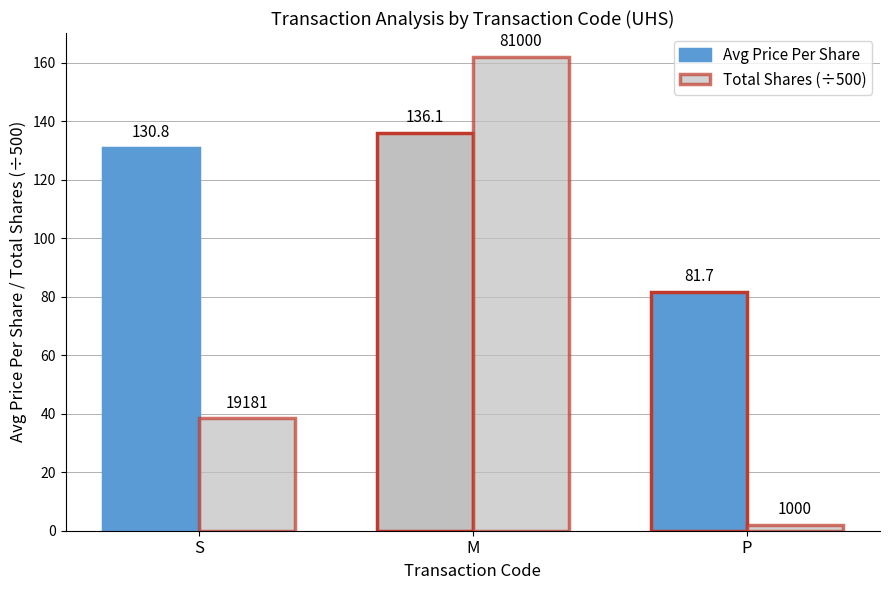

What value does the Avg Price Per Share series have at P?

81.7